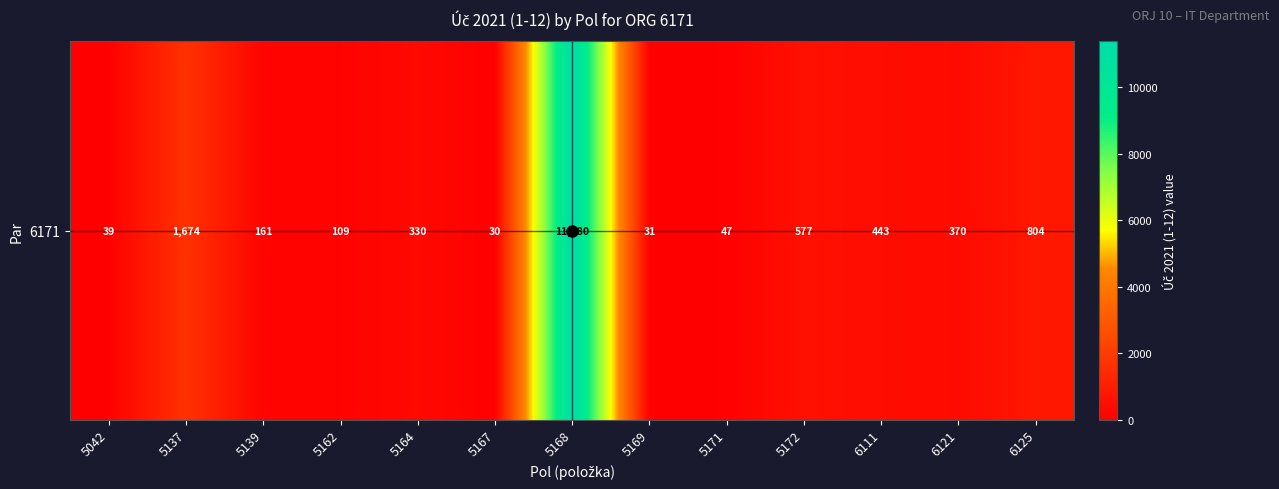

Which label corresponds to the smallest value in the chart?

5167